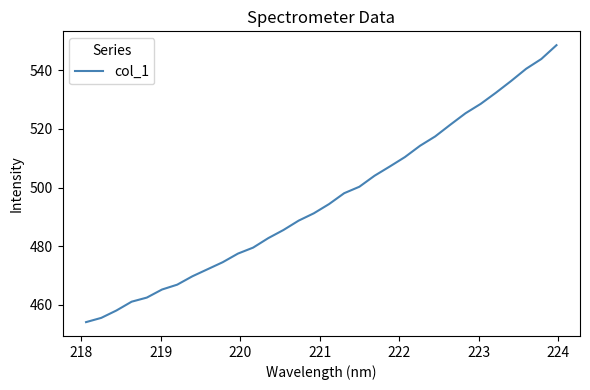

Reading left to right, extract all data points from this chart.

454.0	455.5	458.0	461.0	462.4	465.2	466.8	469.7	472.1	474.5	477.4	479.5	482.7	485.5	488.7	491.2	494.3	498.1	500.3	504.0	507.2	510.4	514.3	517.5	521.5	525.4	528.6	532.4	536.4	540.6	543.9	548.6